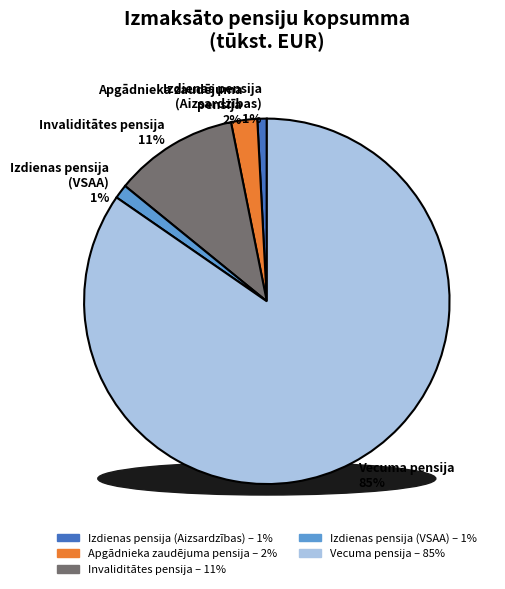

Count the number of slices in the pie.

5